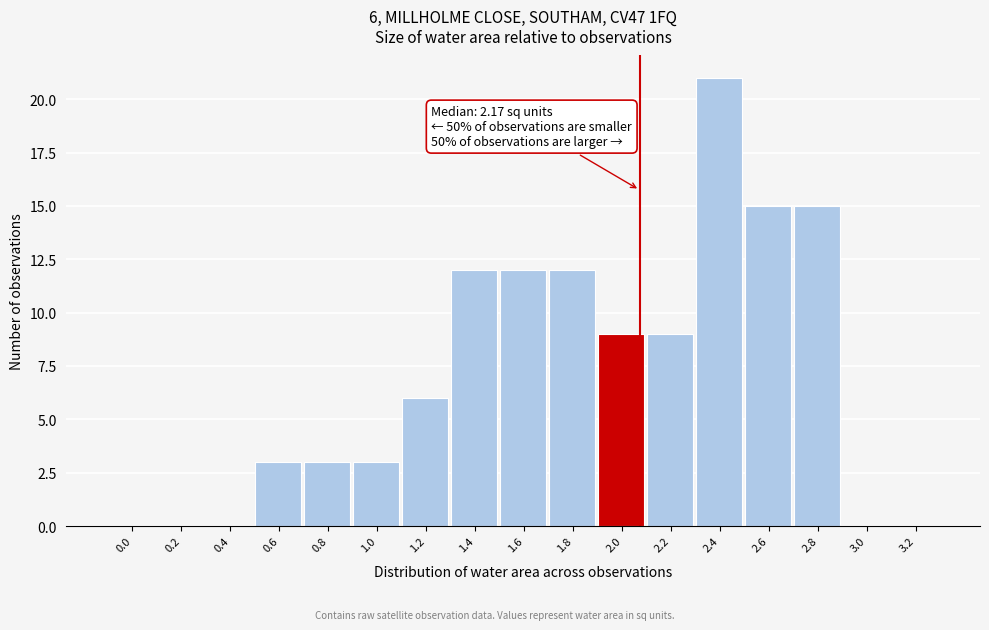

Reading right to left, transcribe all the data shown in this chart.

3.2=0	3.0=0	2.8=15	2.6=15	2.4=21	2.2=9	2.0=9	1.8=12	1.6=12	1.4=12	1.2=6	1.0=3	0.8=3	0.6=3	0.4=0	0.2=0	0.0=0